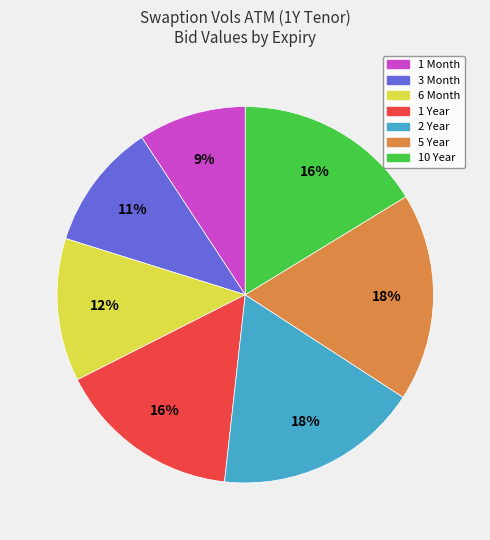

To the nearest percent, what is the average slice percentage?

14%